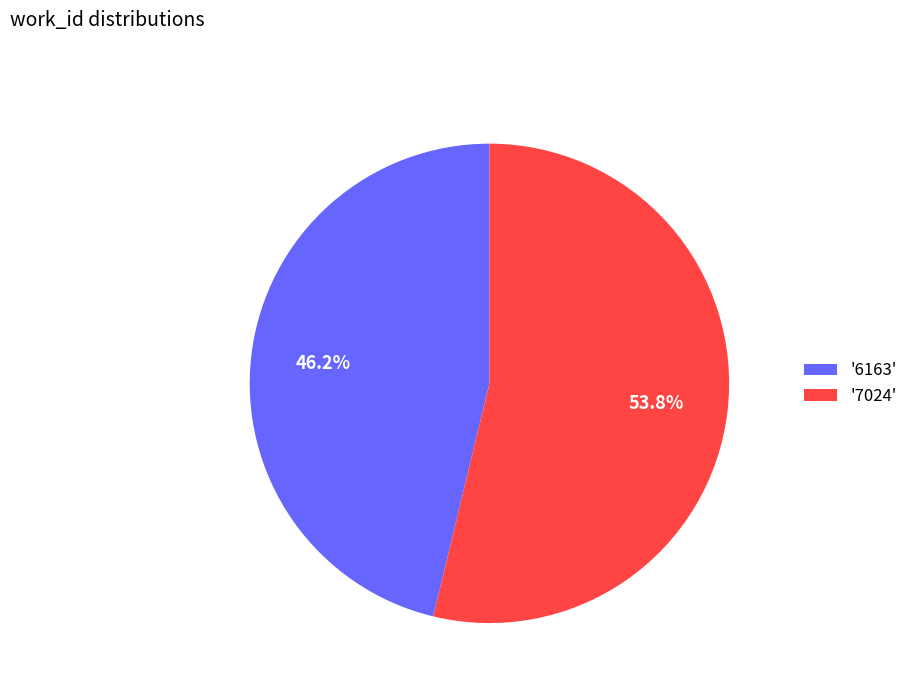

How many segments does this pie chart have?

2